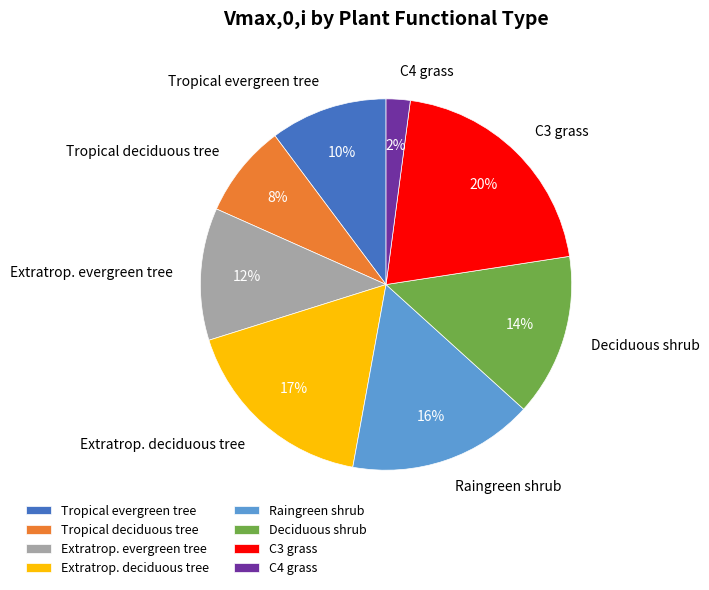

The Tropical evergreen tree slice represents 10% of the pie. True or false?

True